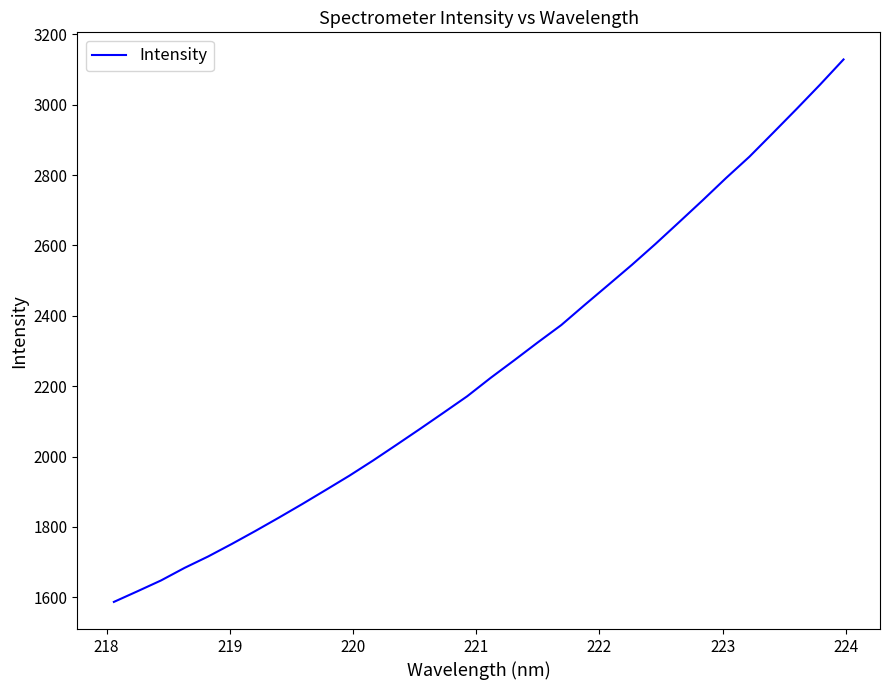

What is the difference between the maximum and minimum values?

1541.7